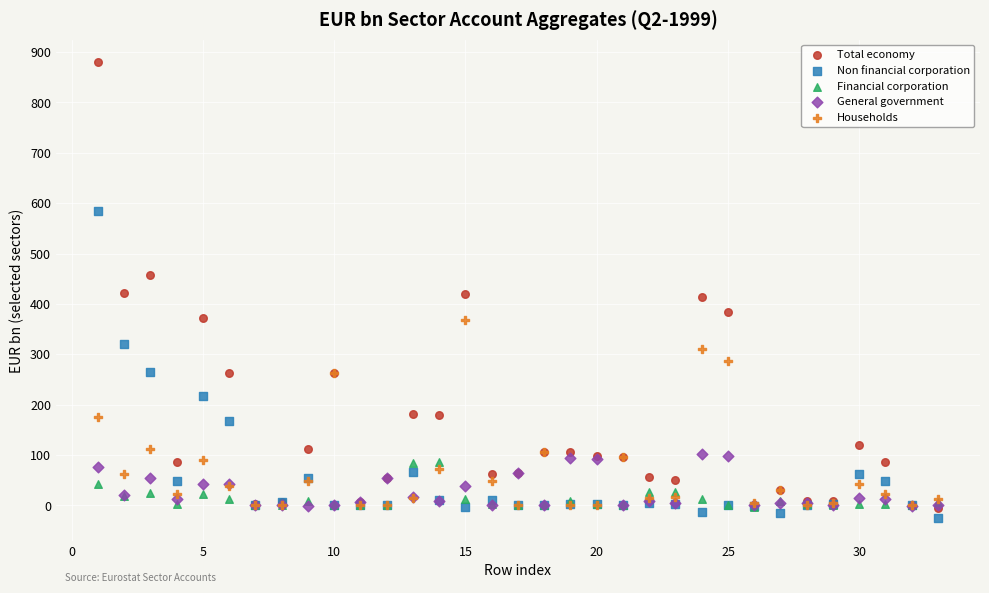

Which series contains the lowest Y value?

Non financial corporation